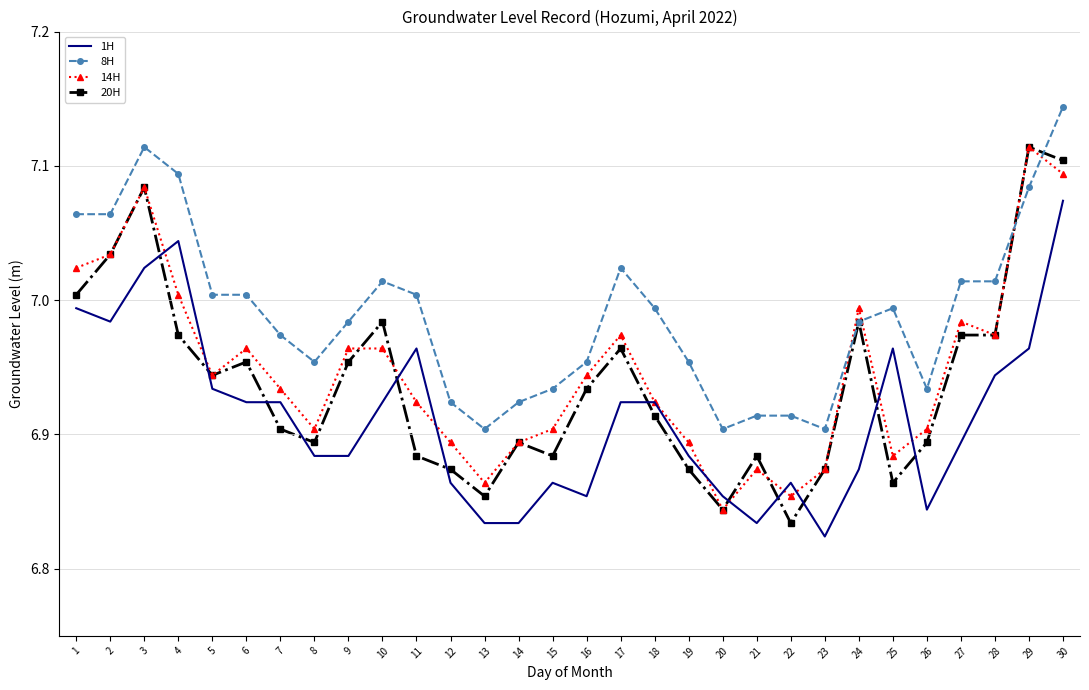

At which category does the chart reach its peak across all series?

30